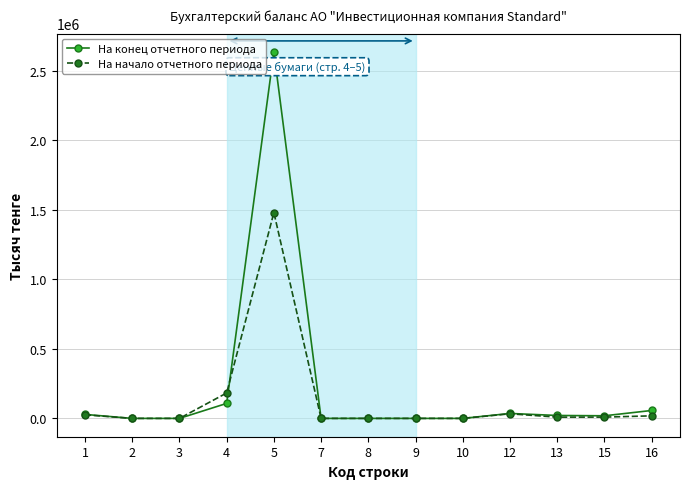

Between 4 and 15, which series saw the biggest shift?

На начало отчетного периода